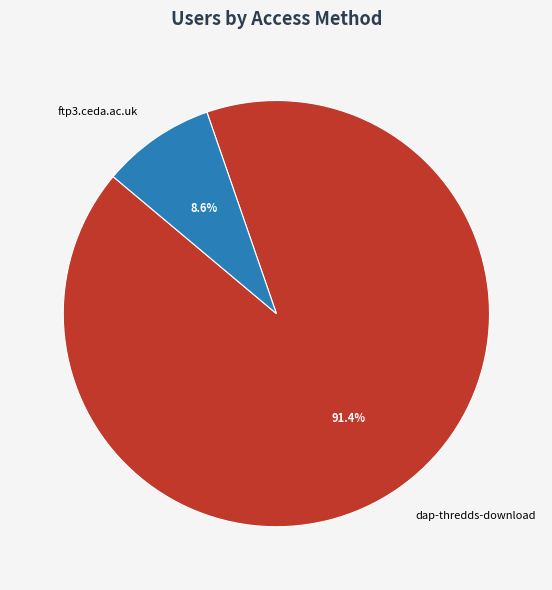

Which slice is the smallest?

ftp3.ceda.ac.uk